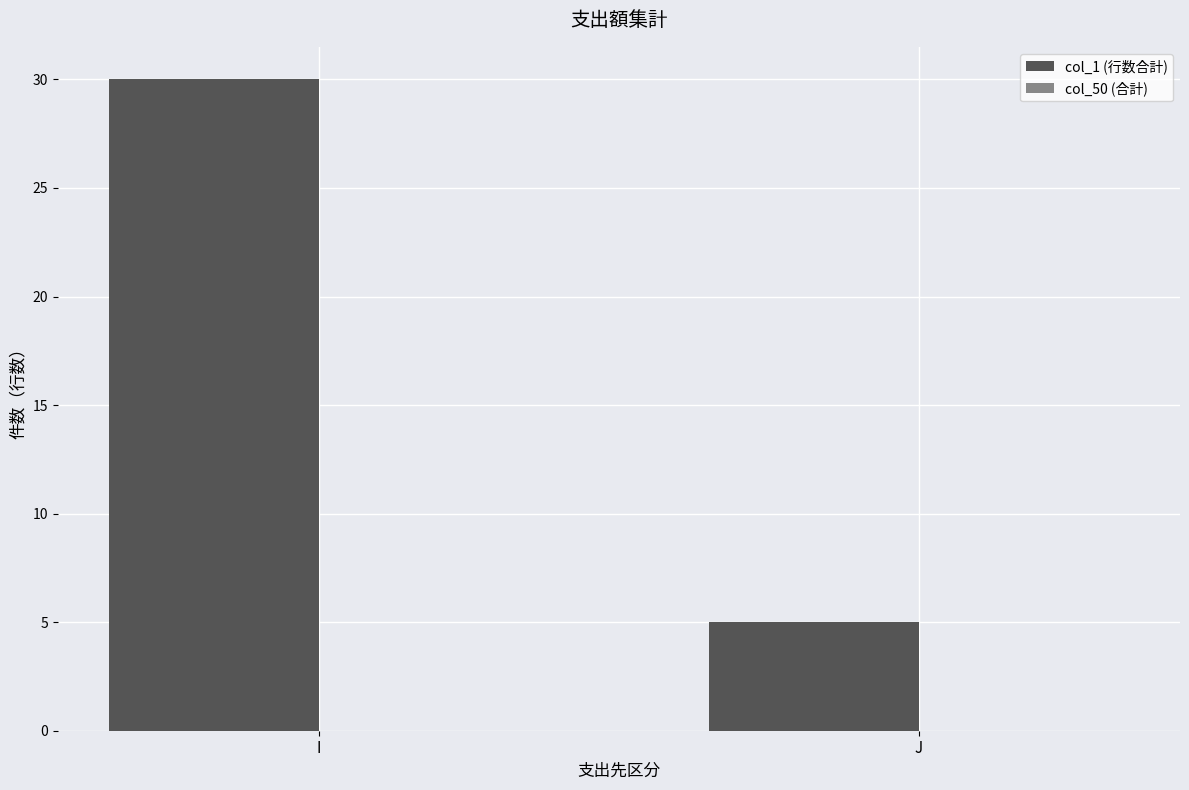

Does the chart contain any negative values?

No